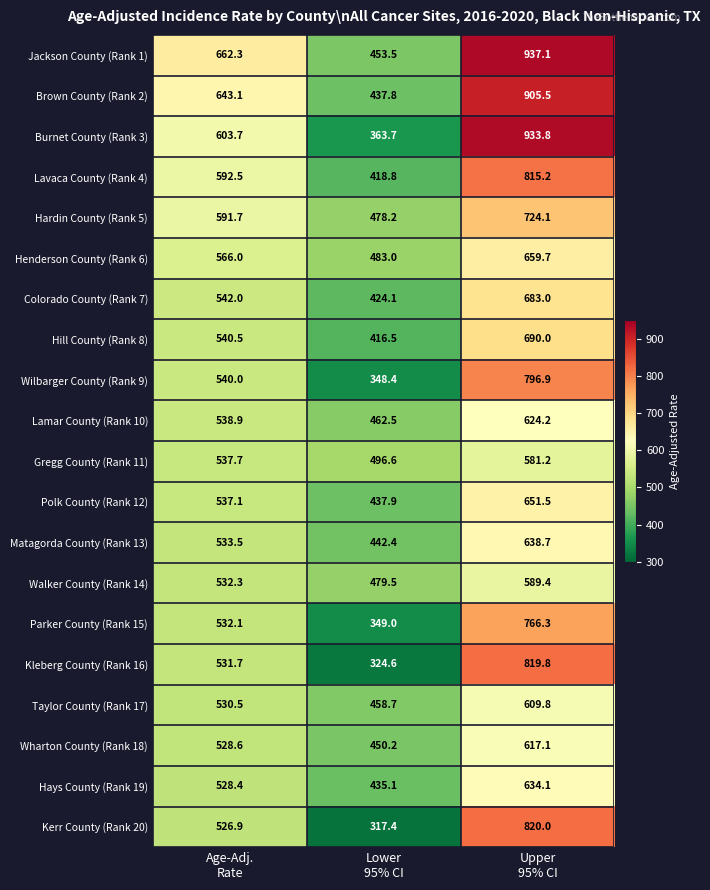

What is the average value of the Colorado County (Rank 7) series?

549.7